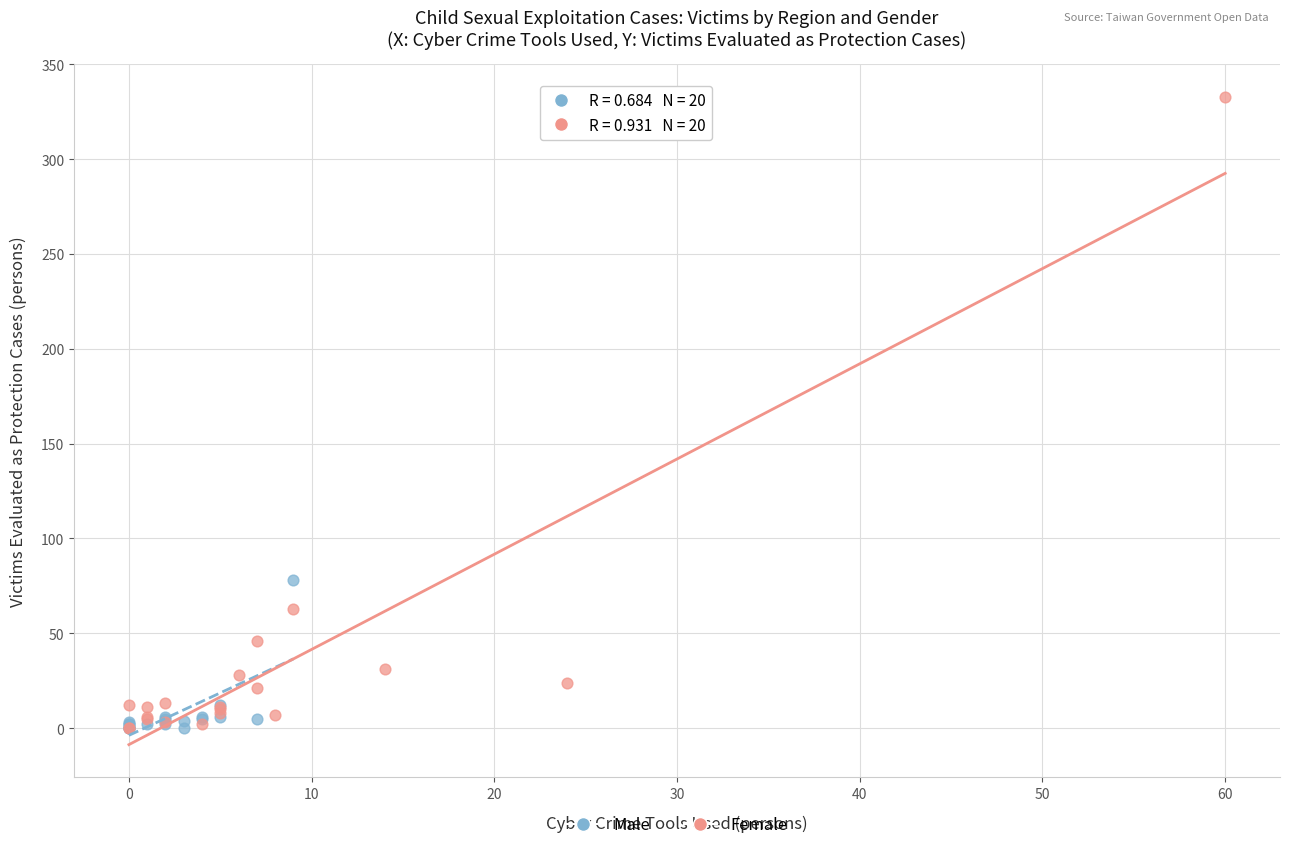

What are all the series names shown in the legend?

Male, Female